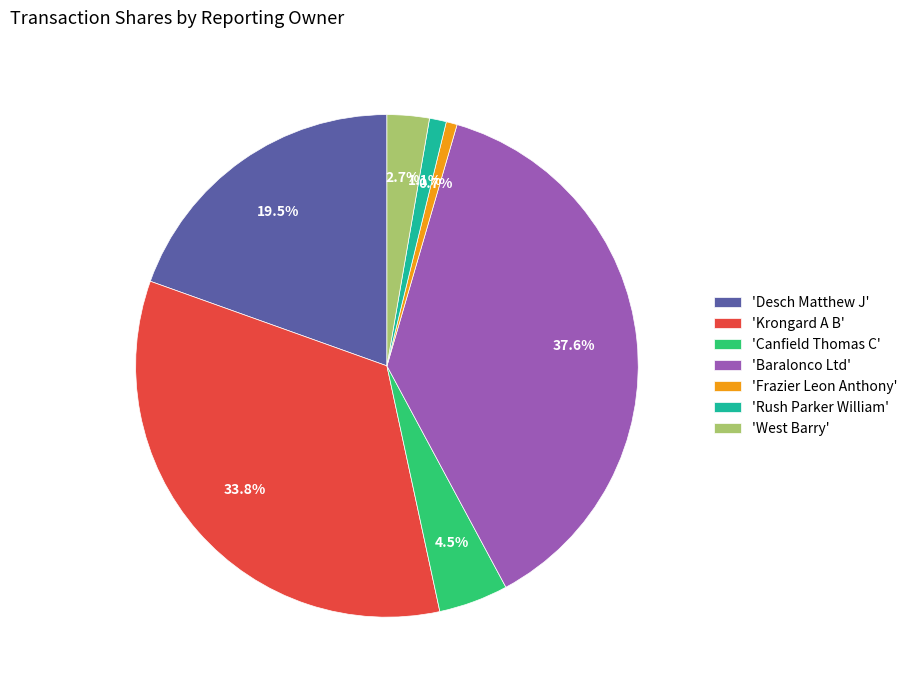

Which slice is the largest?

'Baralonco Ltd'